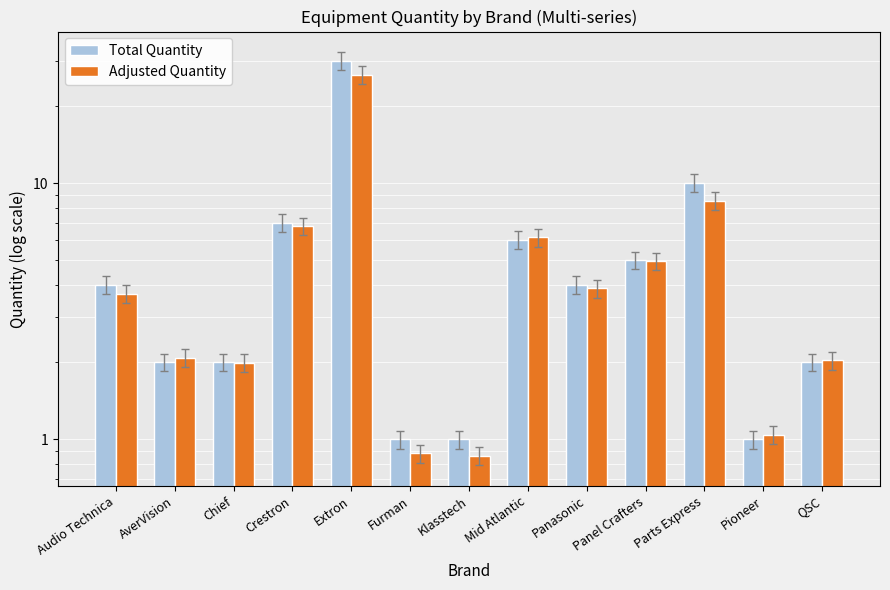

At which label does Total Quantity first exceed 4?

Crestron